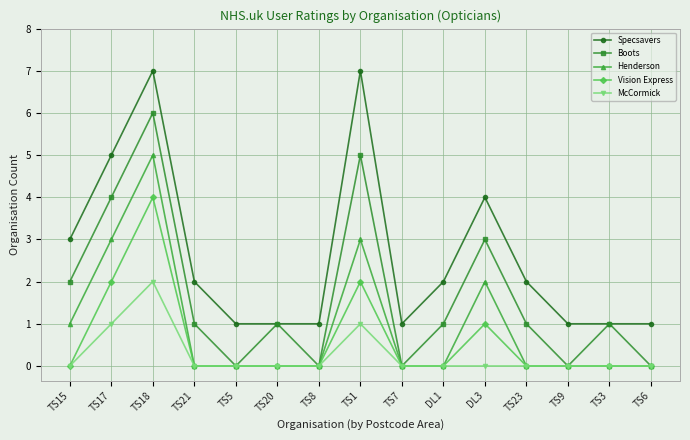

What are all the series names shown in the legend?

Specsavers, Boots, Henderson, Vision Express, McCormick